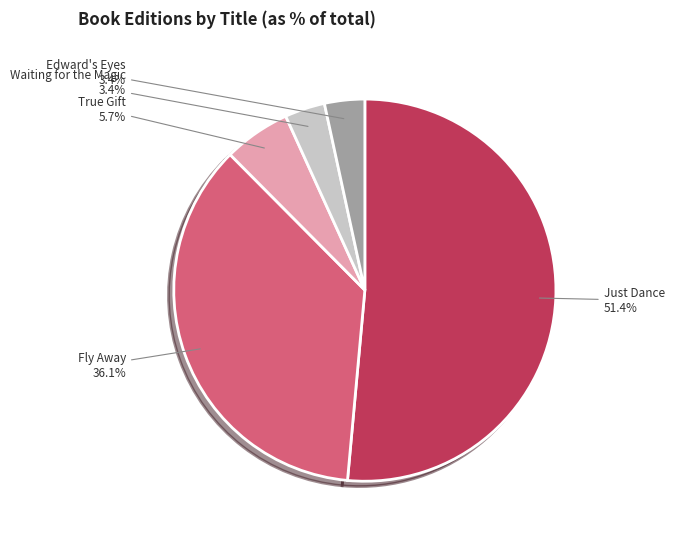

Is there a majority slice in this chart?

Yes